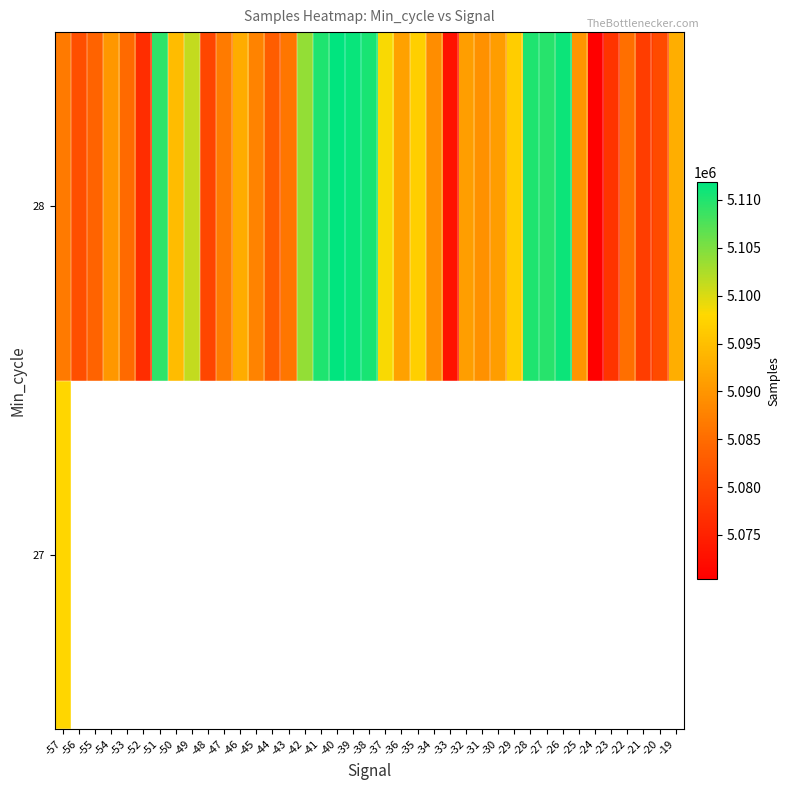

At which category is the sum across all series the highest?

-57